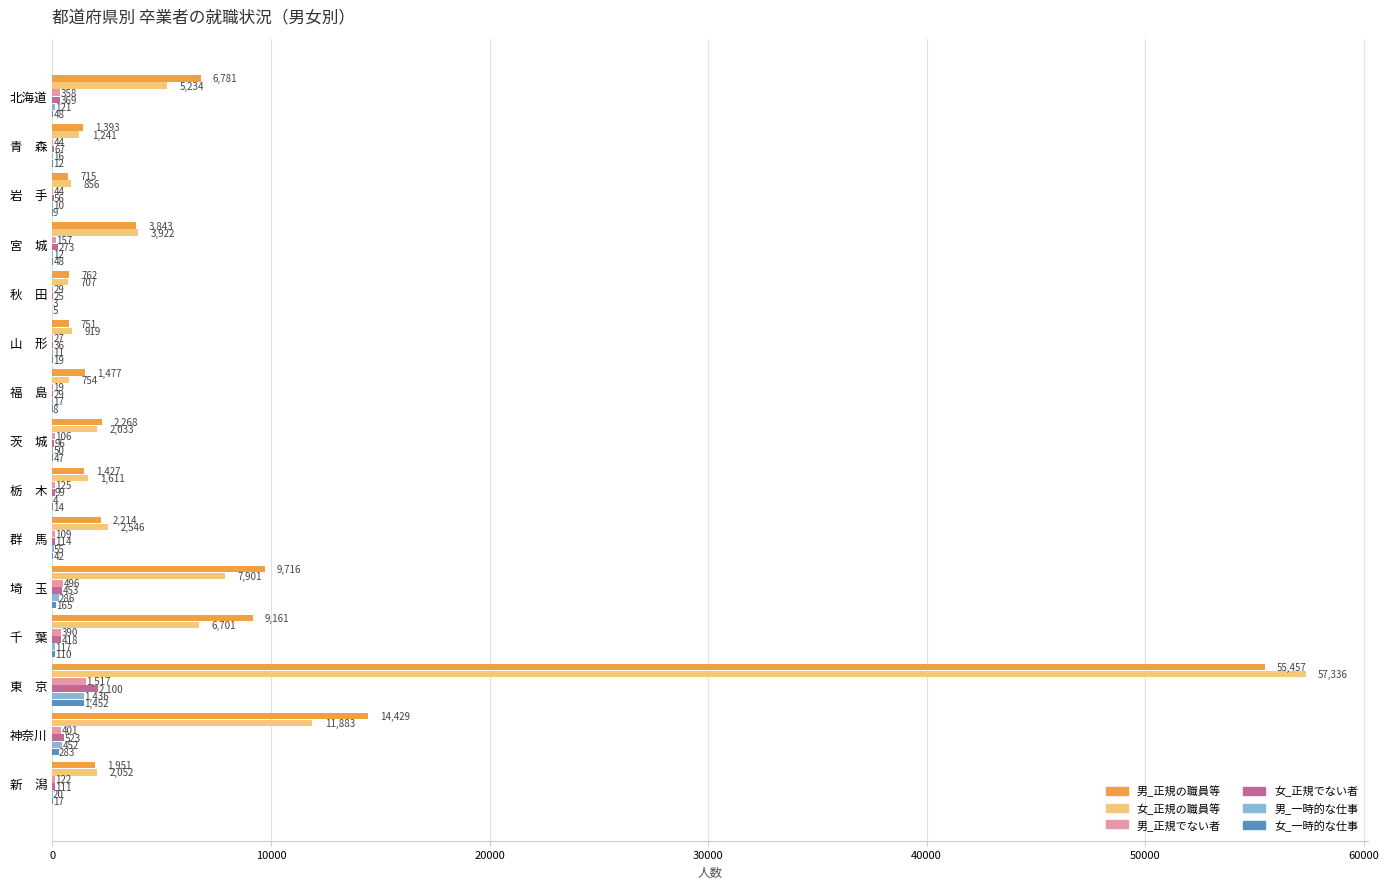

What are all the series names shown in the legend?

男_正規の職員等, 女_正規の職員等, 男_正規でない者, 女_正規でない者, 男_一時的な仕事, 女_一時的な仕事